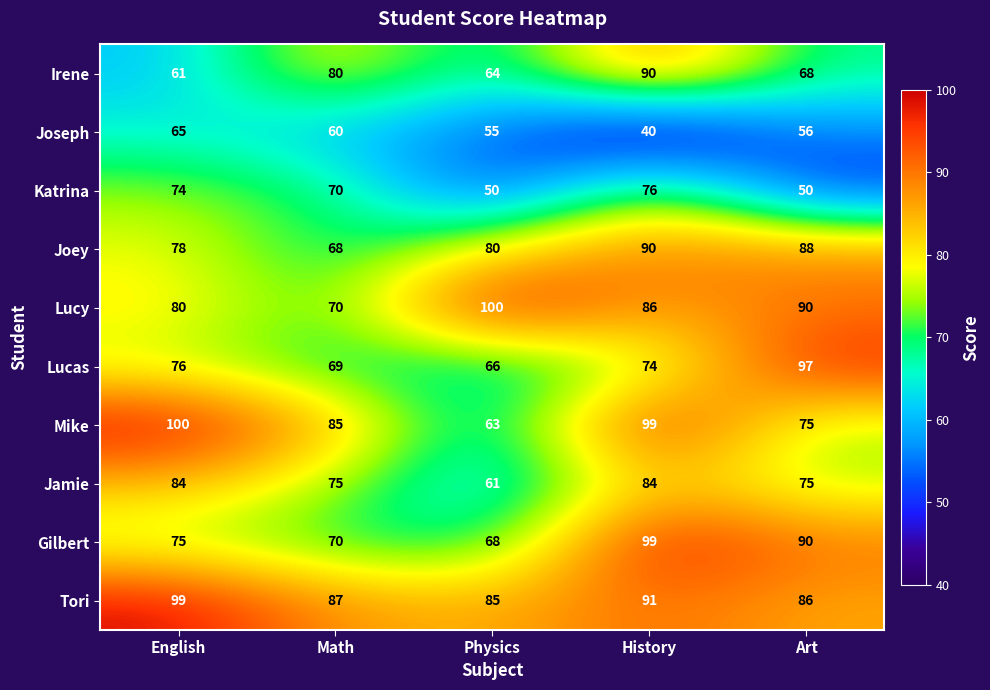

What is the total value across all series at Art?

775